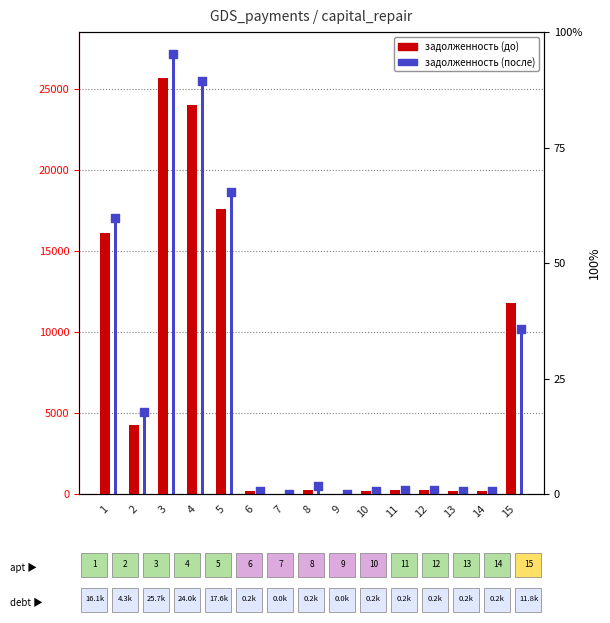

Is the value of задолженность (после) at 12 greater than the value of задолженность (до) at 14?

Yes